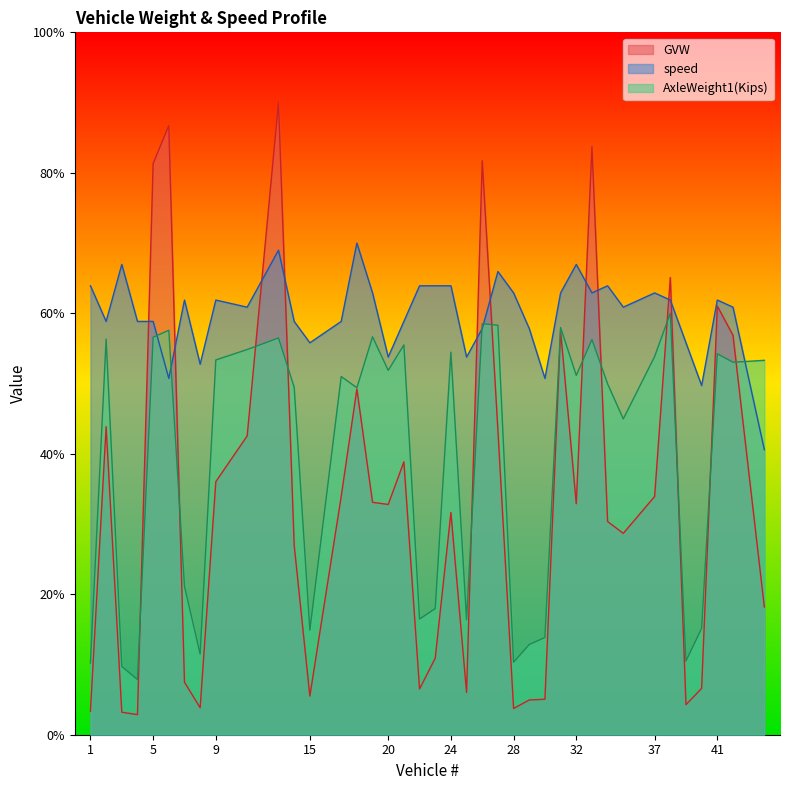

The speed series shows 60.9 at 35. True or false?

True